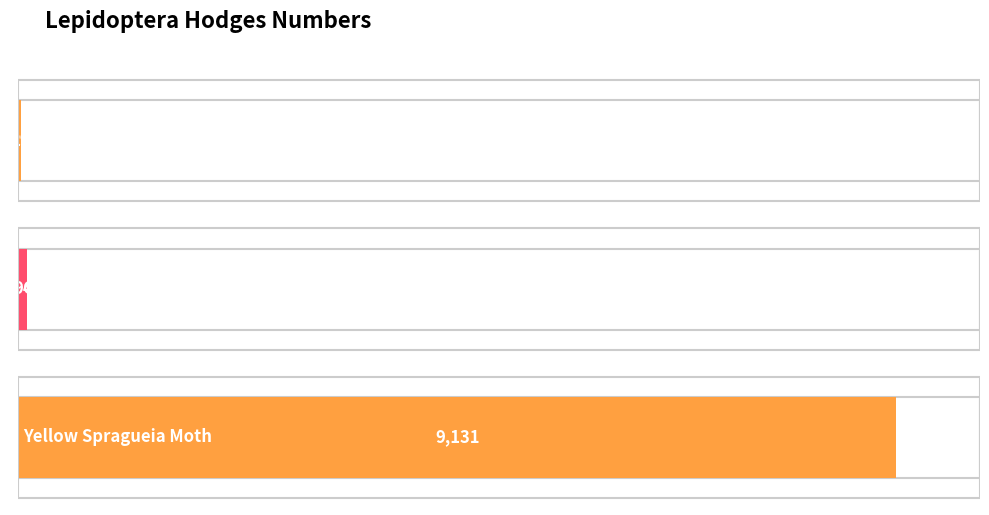

List the labels in order of value, largest first.

Yellow Spragueia Moth, Owlet Moths - 8999 to 11233, Moths